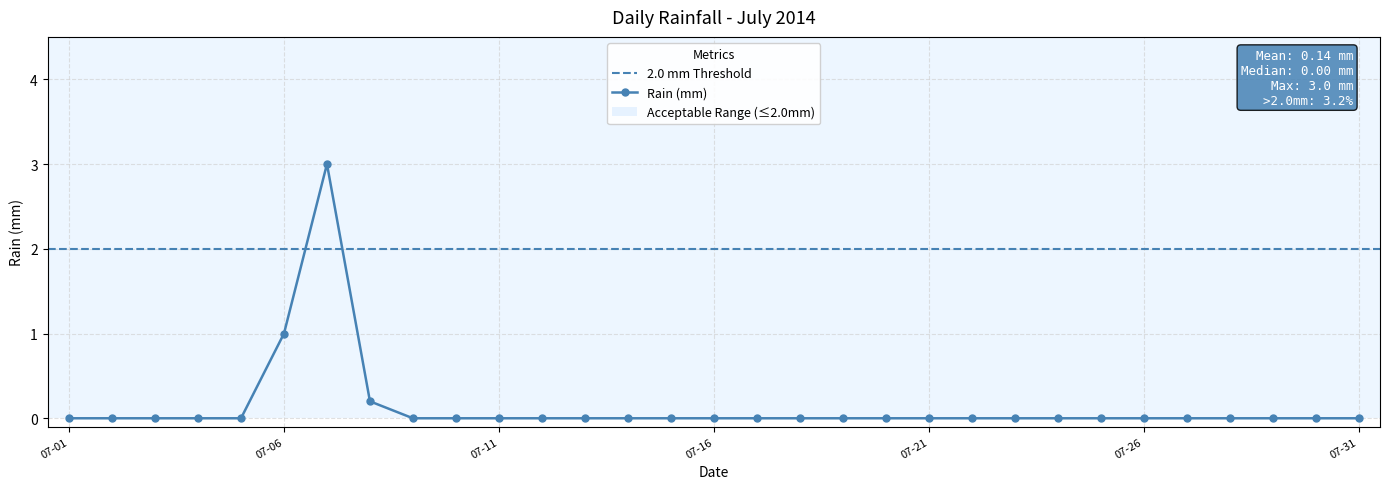

The value at 2014-07-02 is 0.0. True or false?

True